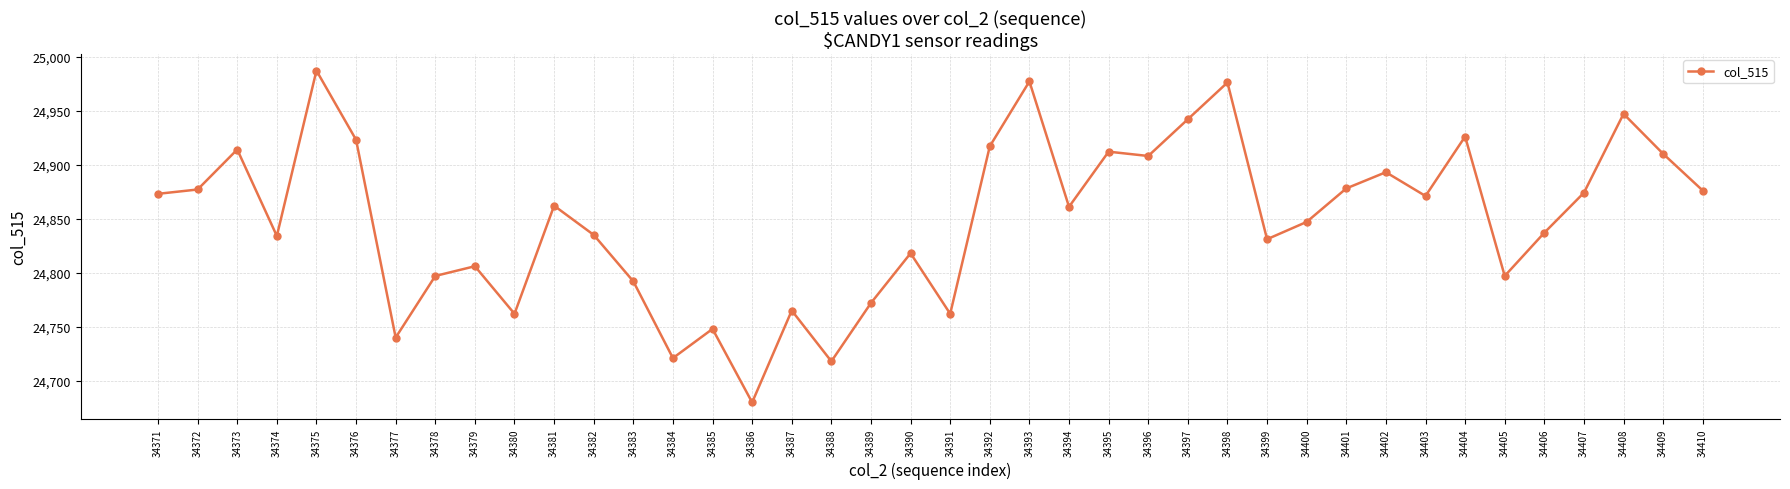

What is the approximate value at 34405?

24797